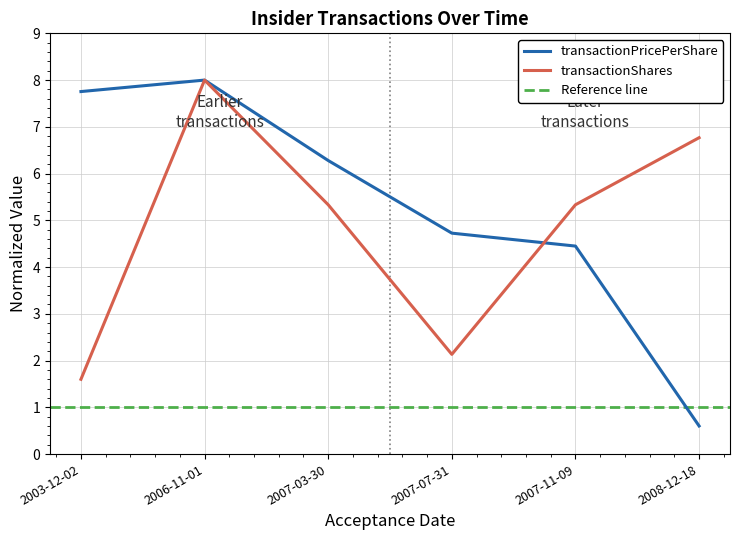

Read the transactionShares value at 2003-12-02.

1.6